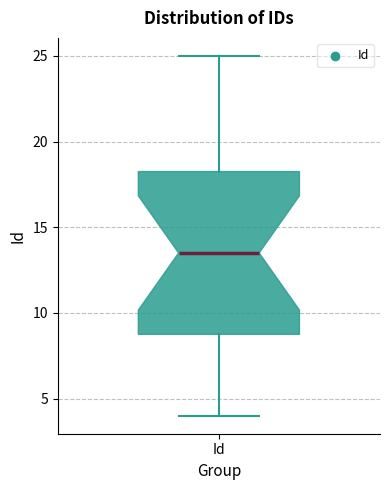

Where does the lower whisker of the box for Id end on the y-axis? The values are not printed on the chart, so give them approximately, as read against the axis.

4.0